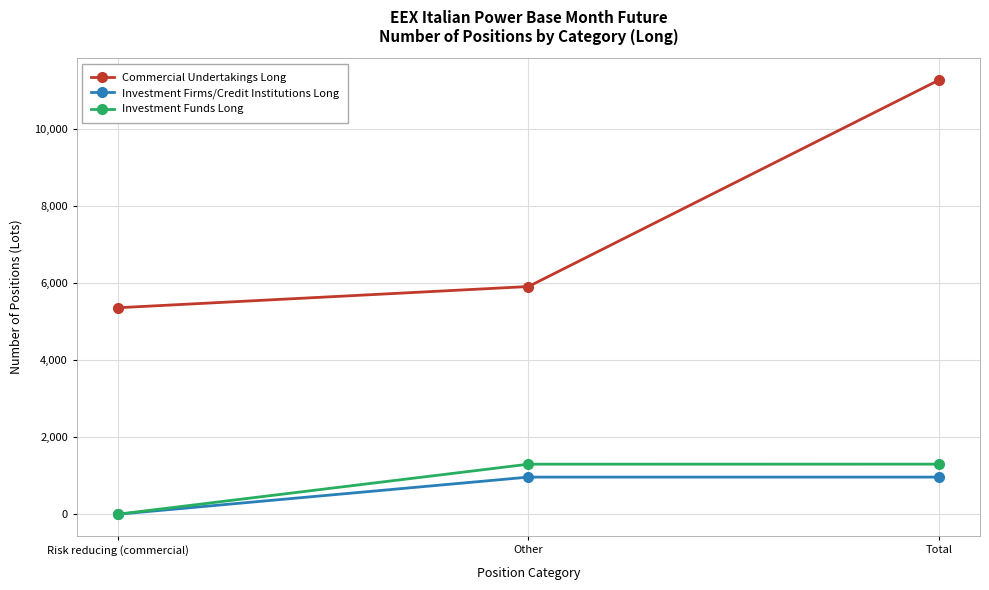

What is the maximum value shown in the chart?

11260